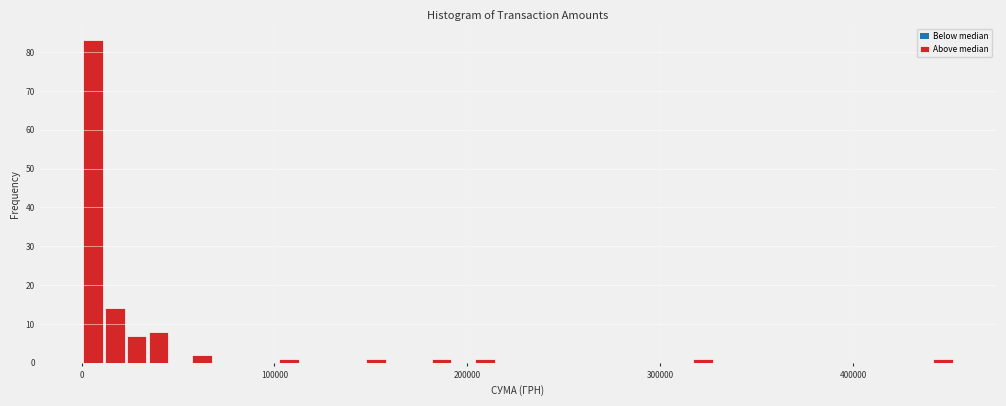

Around what value on the x-axis is the tallest bar? Give the approximate position of its centre, as read against the axis.

10000